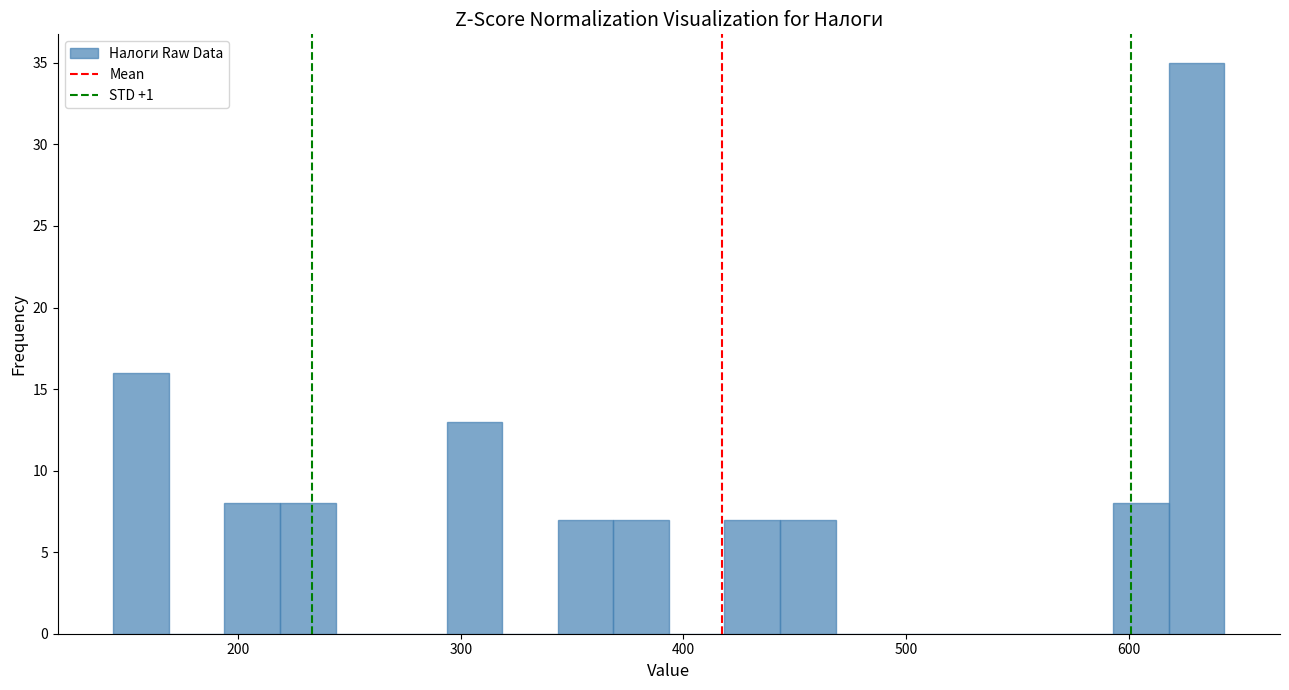

Read against the x-axis, roughly where is the centre of the tallest bar?

630